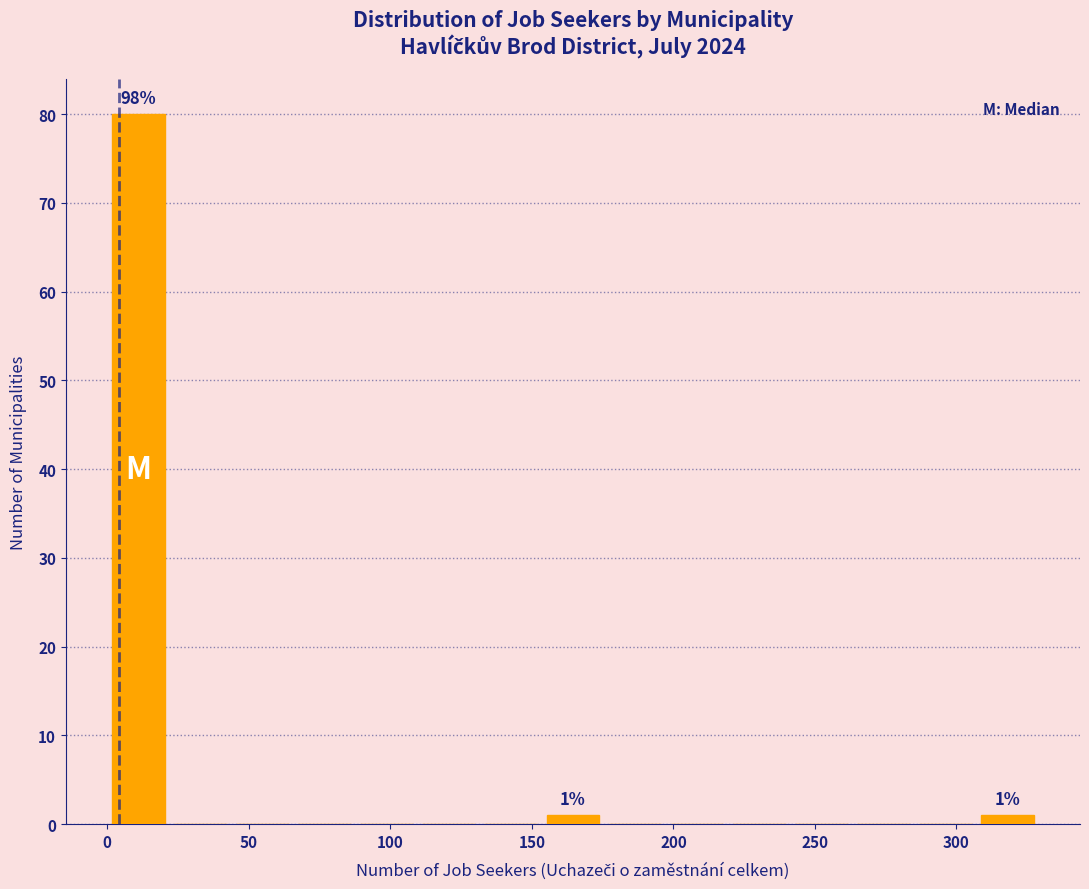

Over which range of the x-axis is the bar tallest?

0 to 20